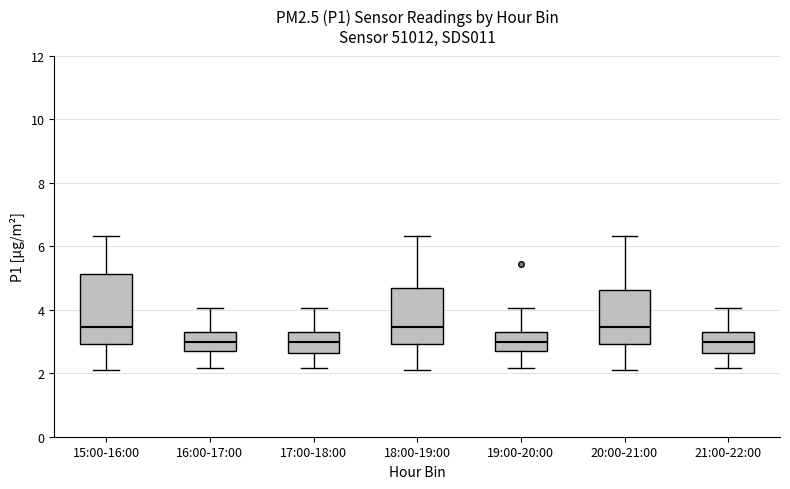

Which box is the tallest, from its lower edge to its upper edge?

15:00-16:00